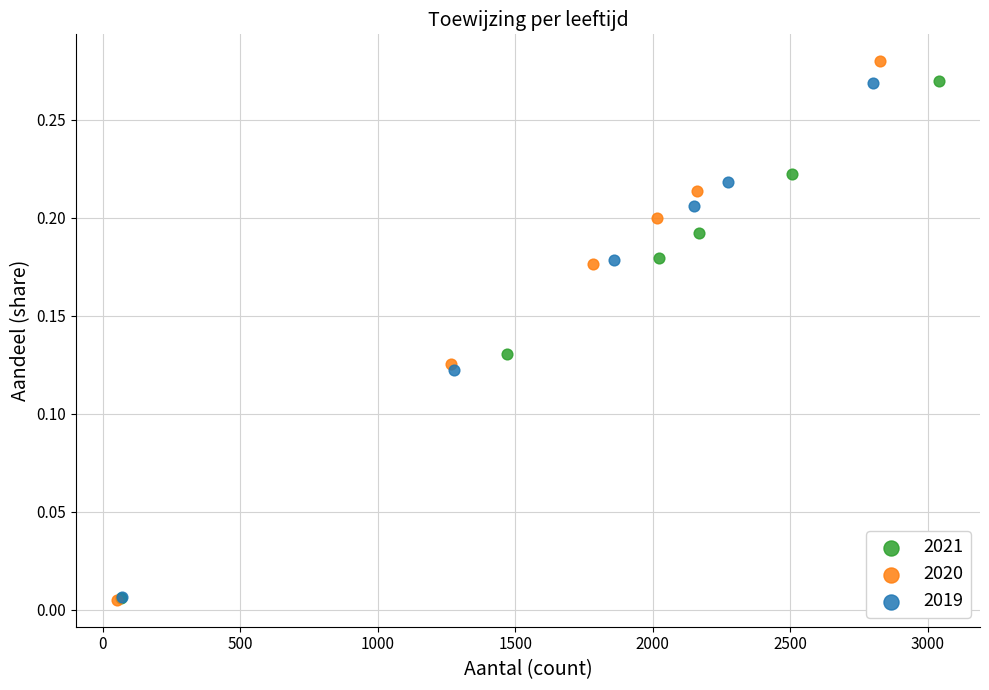

Which series has the widest spread of Y values?

2020